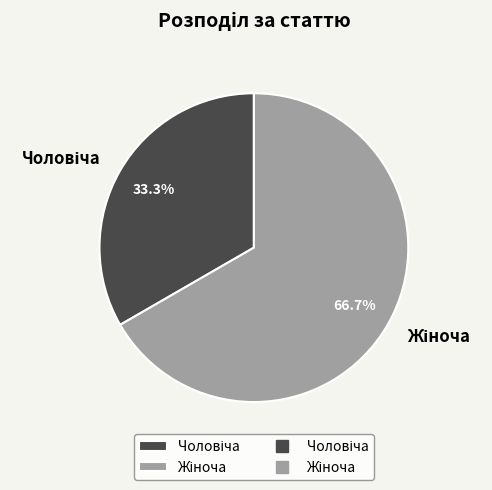

Is there any slice that represents more than half of the pie?

Yes